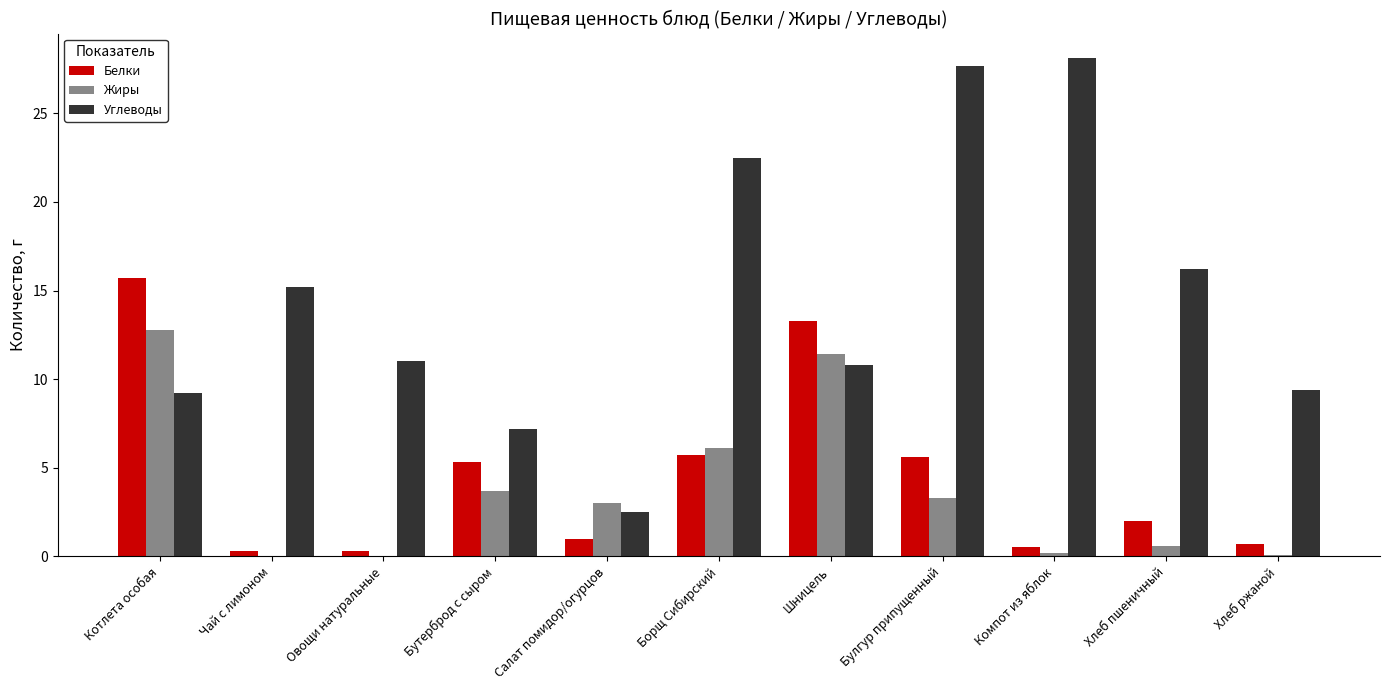

What is the difference between the Жиры values at Чай с лимоном and Компот из яблок?

0.2